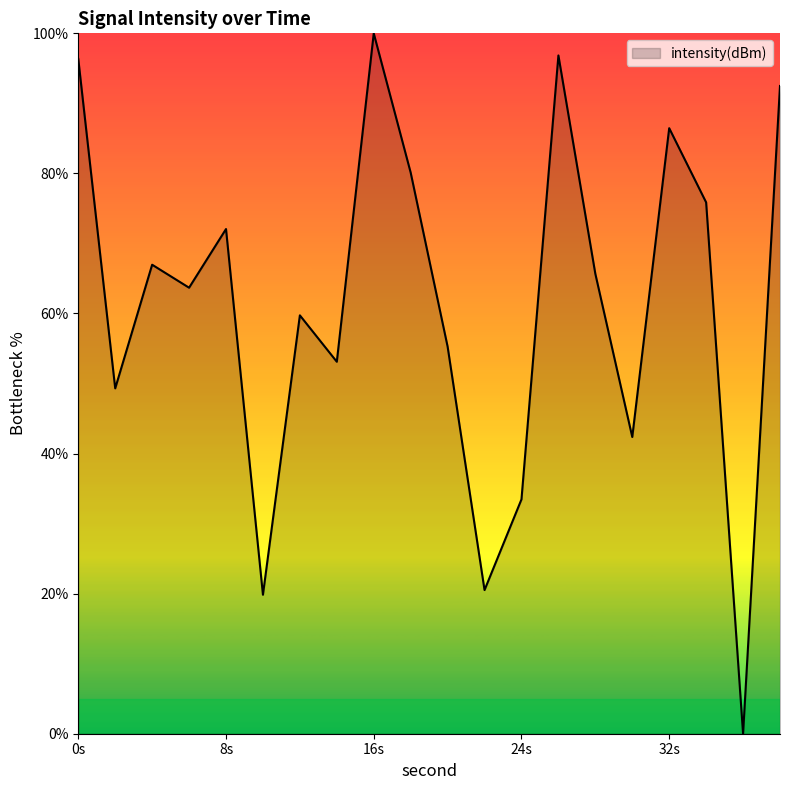

What is the greatest value displayed?

100.0